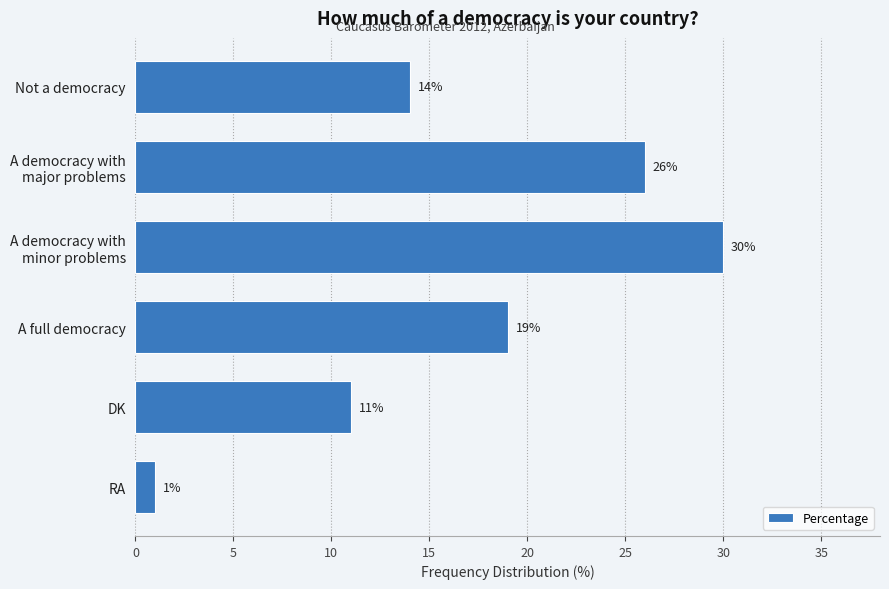

Reading top to bottom, list all the values displayed in this chart.

14	26	30	19	11	1